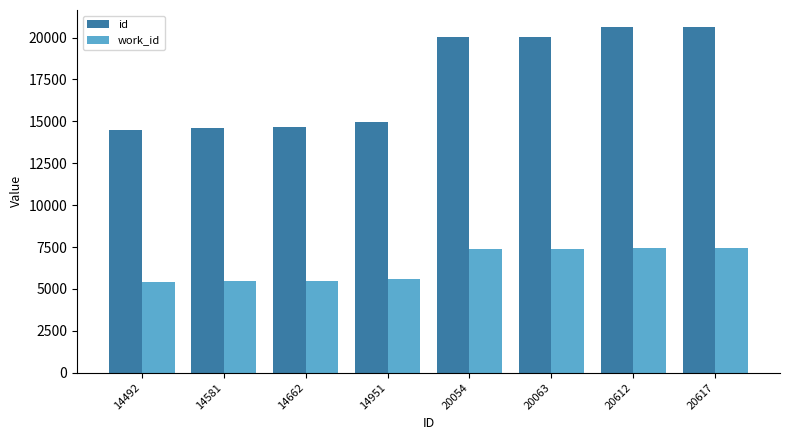

The value of id at 20063 is 20063. True or false?

True